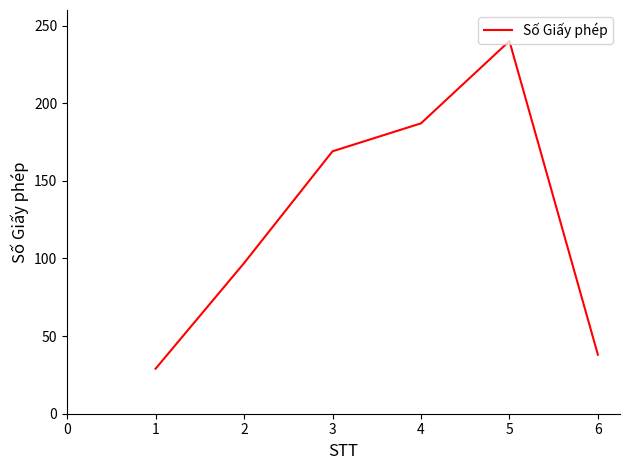

How many values are below 169?

3